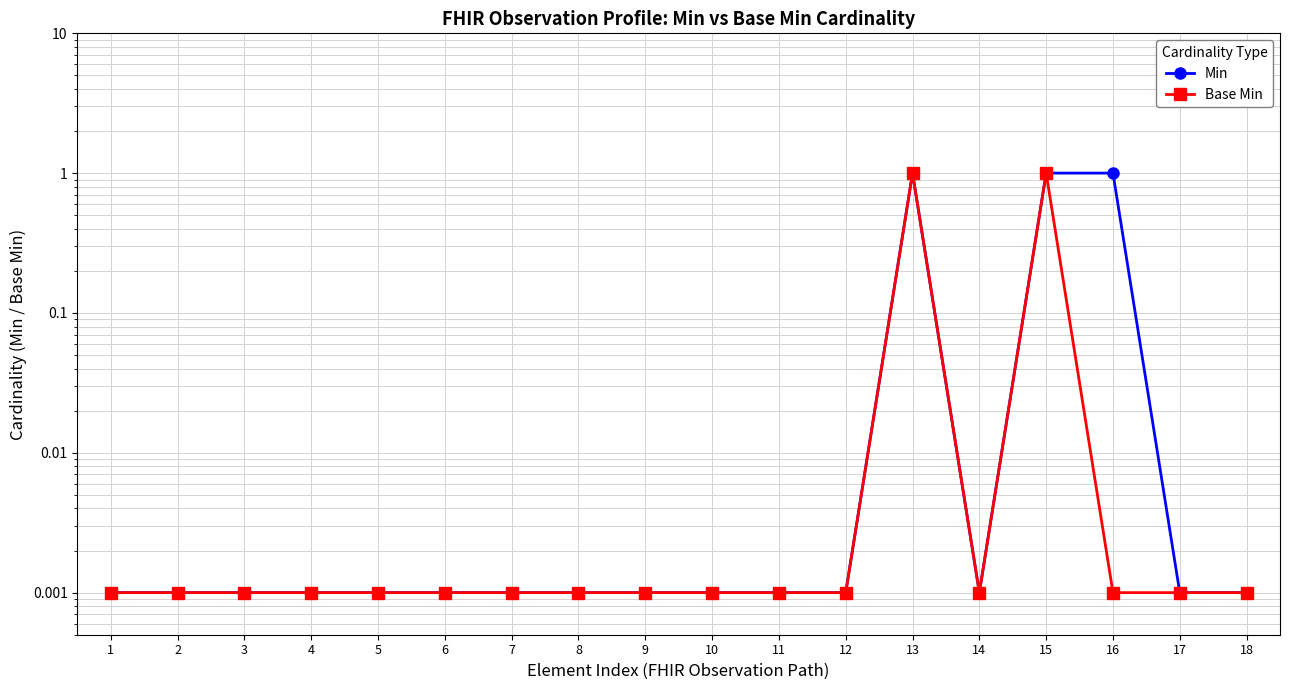

Is it true that Base Min equals 0.0 at 14?

False